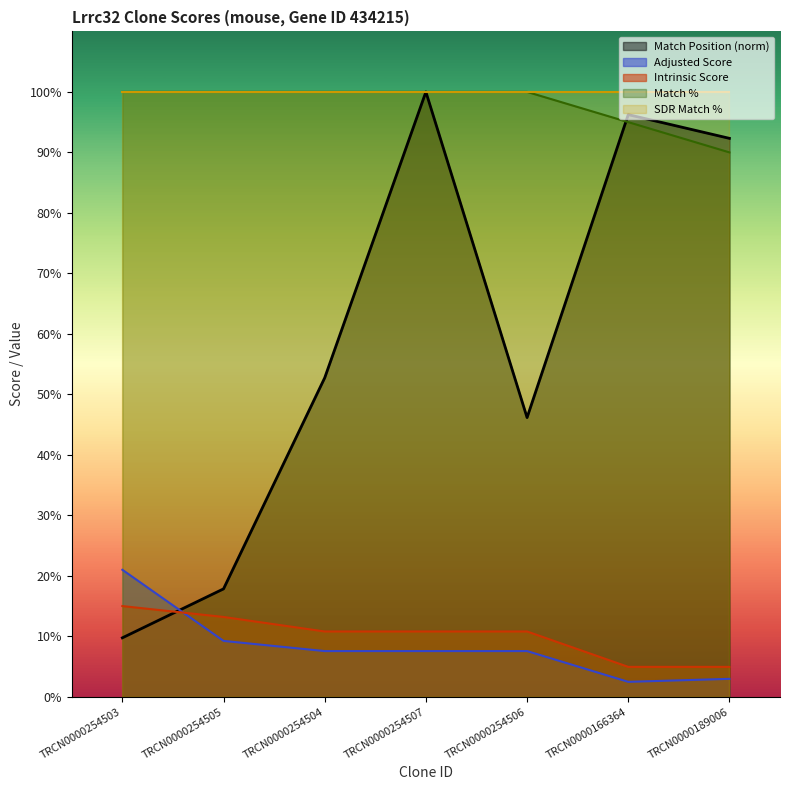

At which label does Match Position (norm) reach its peak?

TRCN0000254507